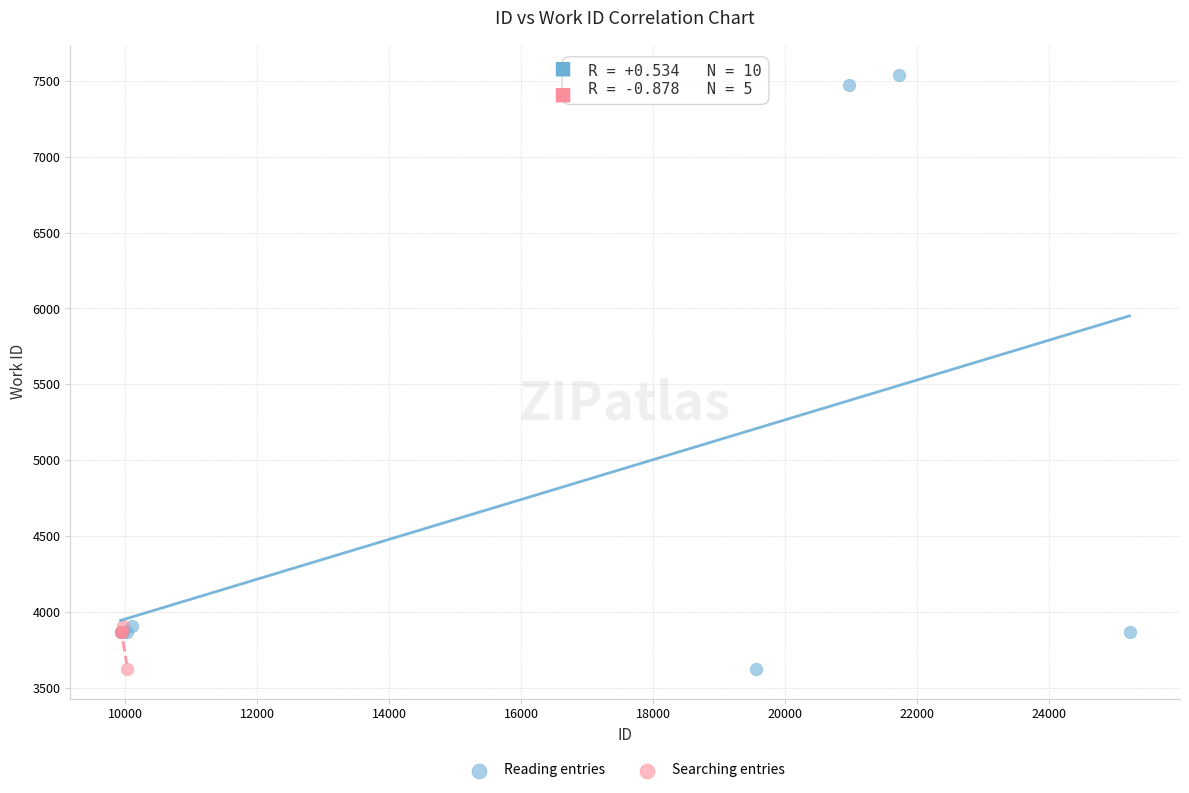

Which series contains the highest Y value?

Reading entries